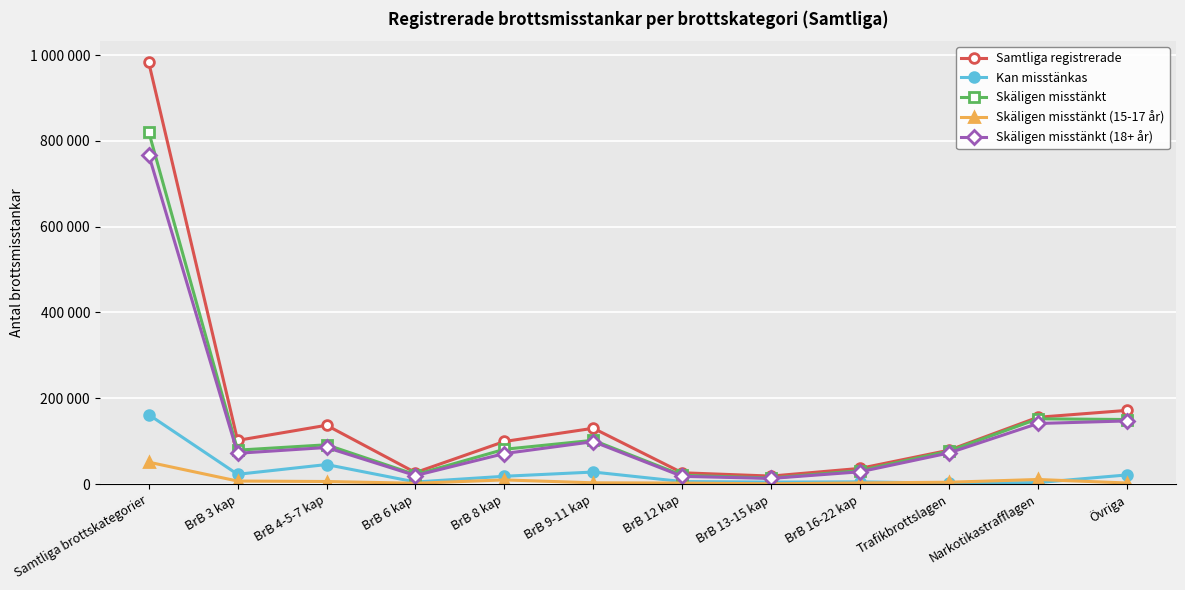

Does the chart have visible grid lines?

Yes